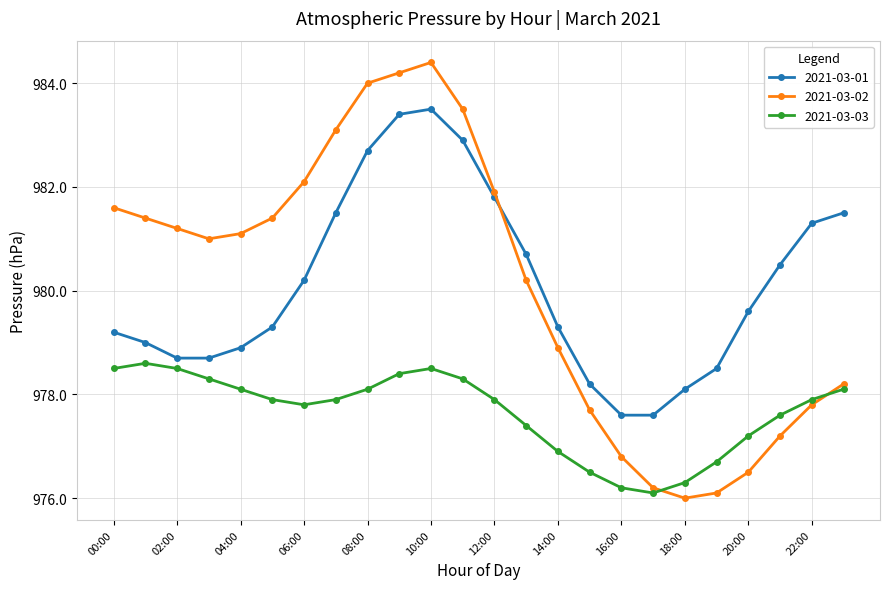

In 2021-03-01, how many points are higher than both neighbors (excluding endpoints)?

1